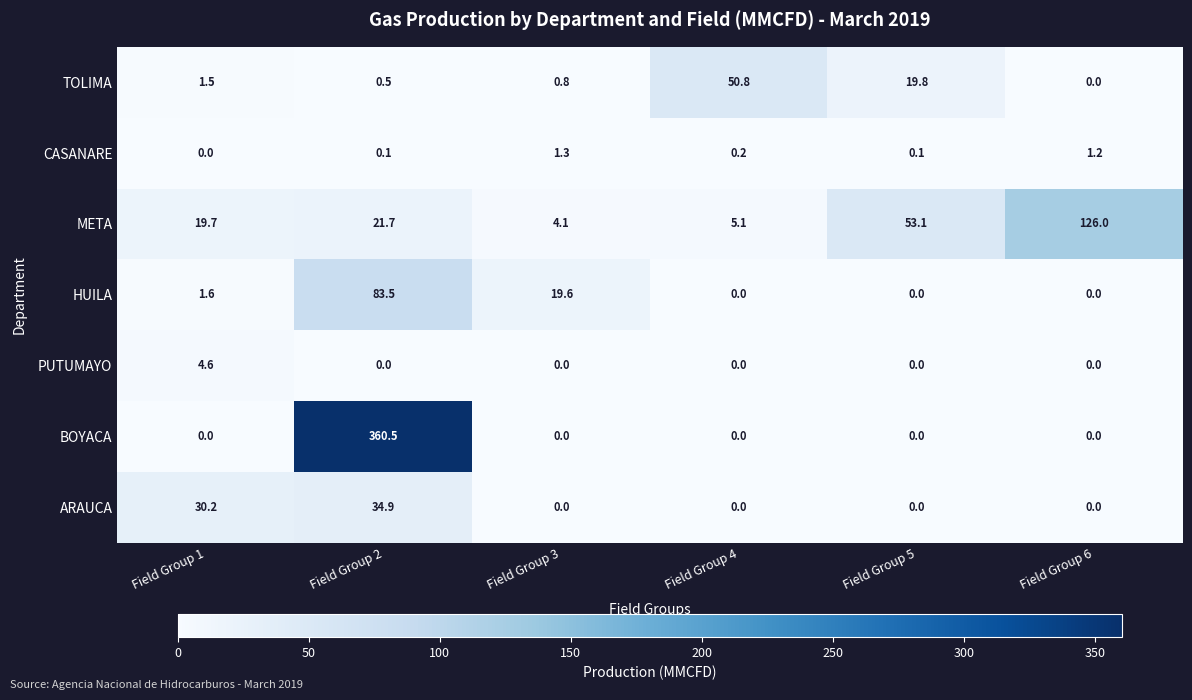

Which series has the largest range (max minus min)?

BOYACA